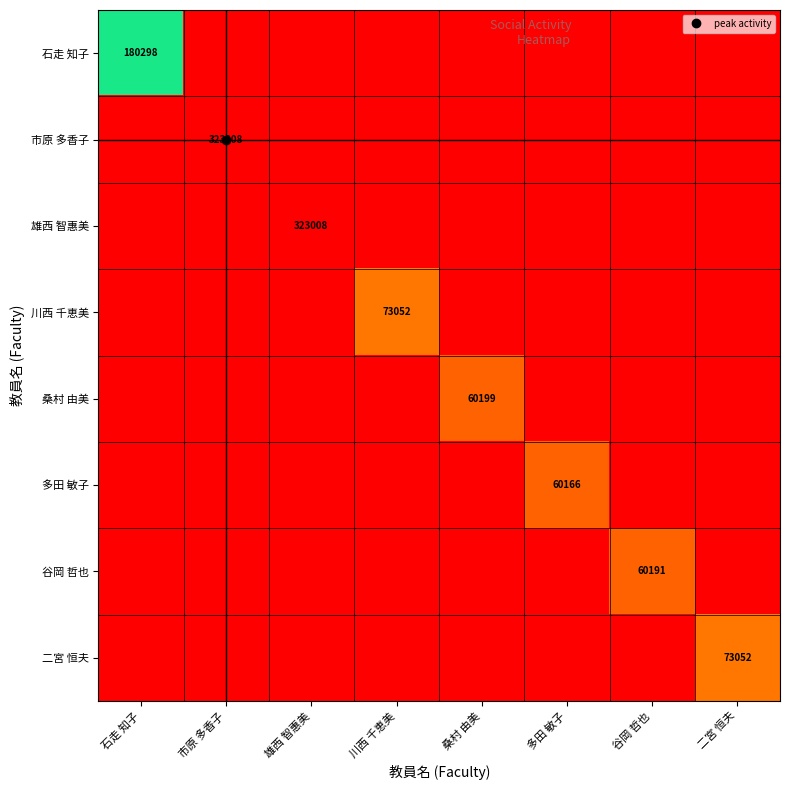

Is the value of 川西 千恵美 at 二宮 恒夫 greater than the value of 二宮 恒夫 at 谷岡 哲也?

No